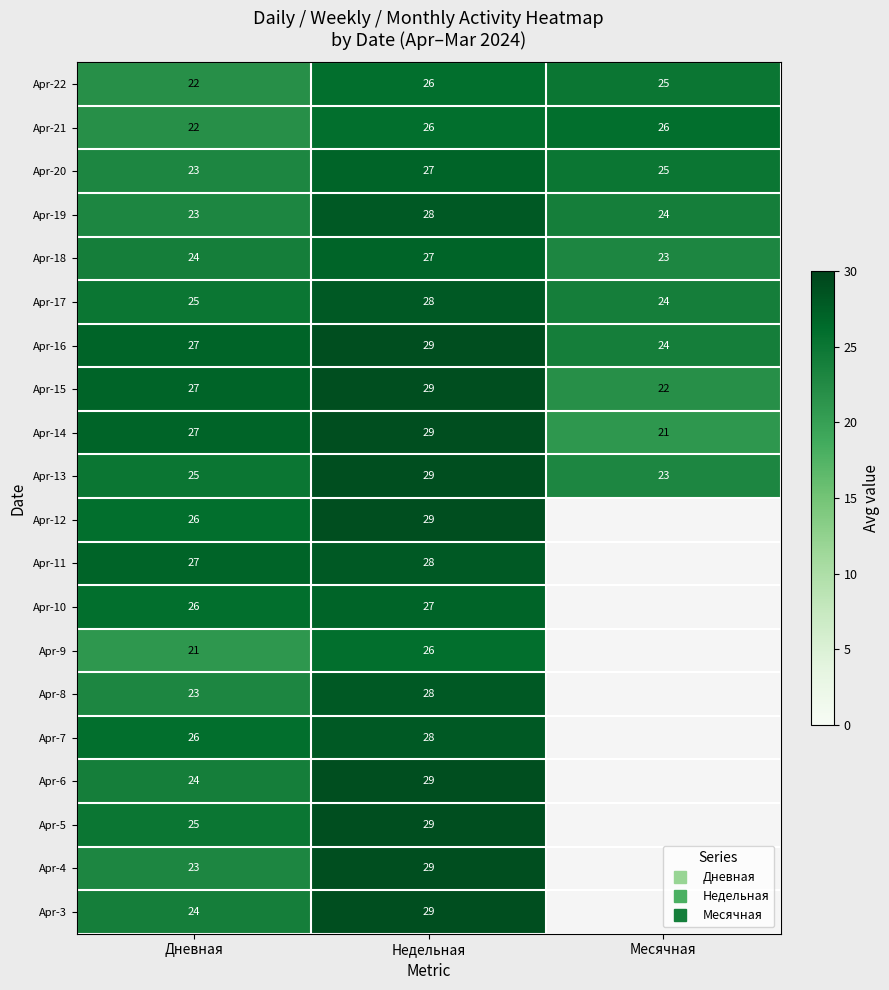

What is the highest value of the Apr-4 series?

29